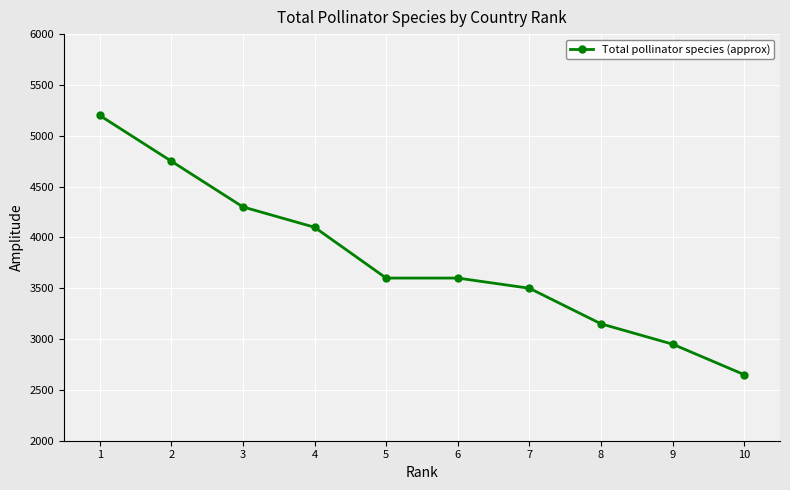

At which label is the value closest to 3925?

4